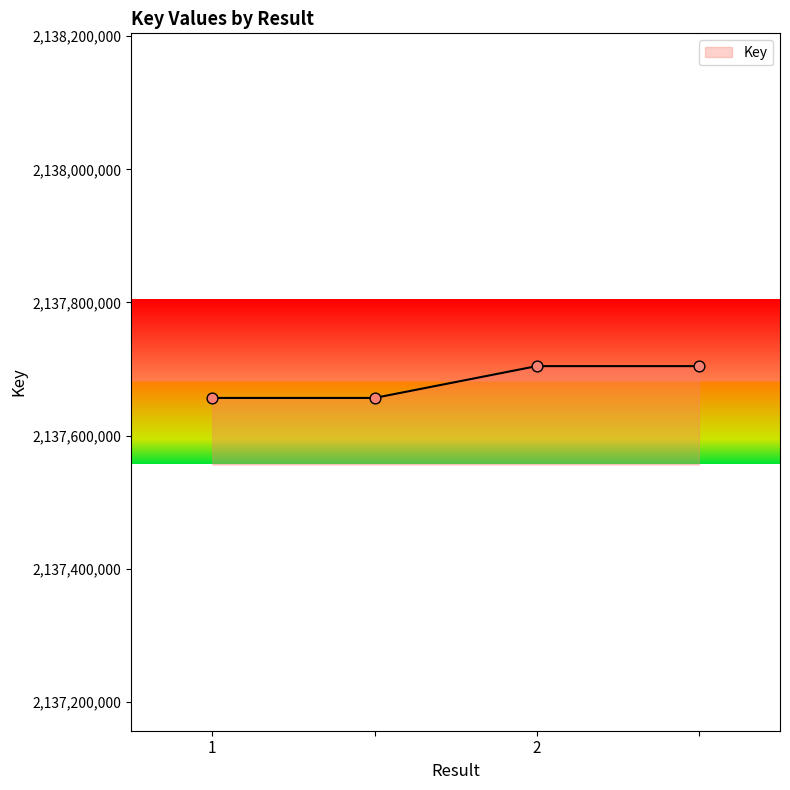

What is the sum of all values?

8550721548